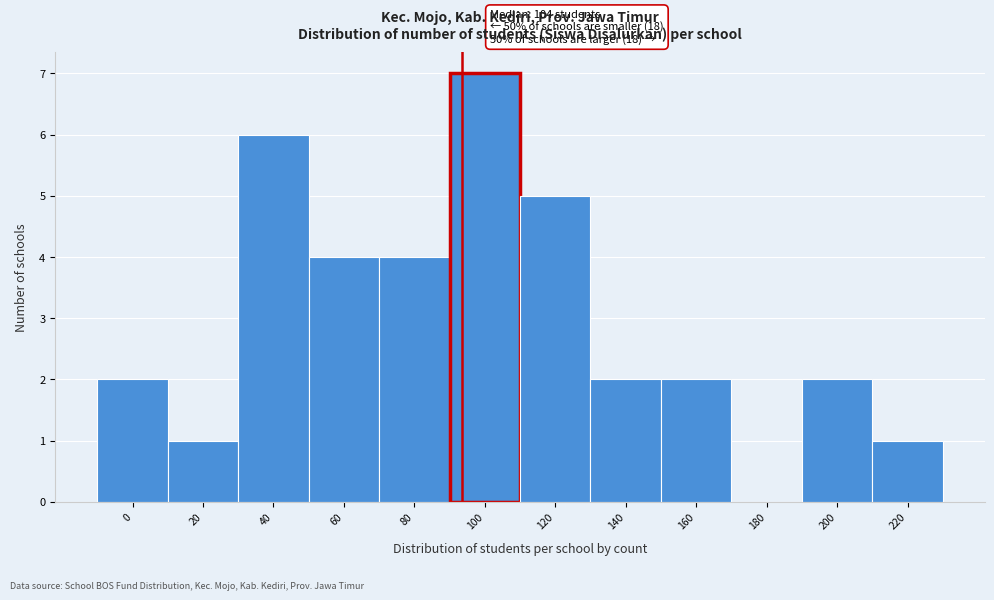

Reading right to left, transcribe all the data shown in this chart.

220=1	200=2	180=0	160=2	140=2	120=5	100=7	80=4	60=4	40=6	20=1	0=2